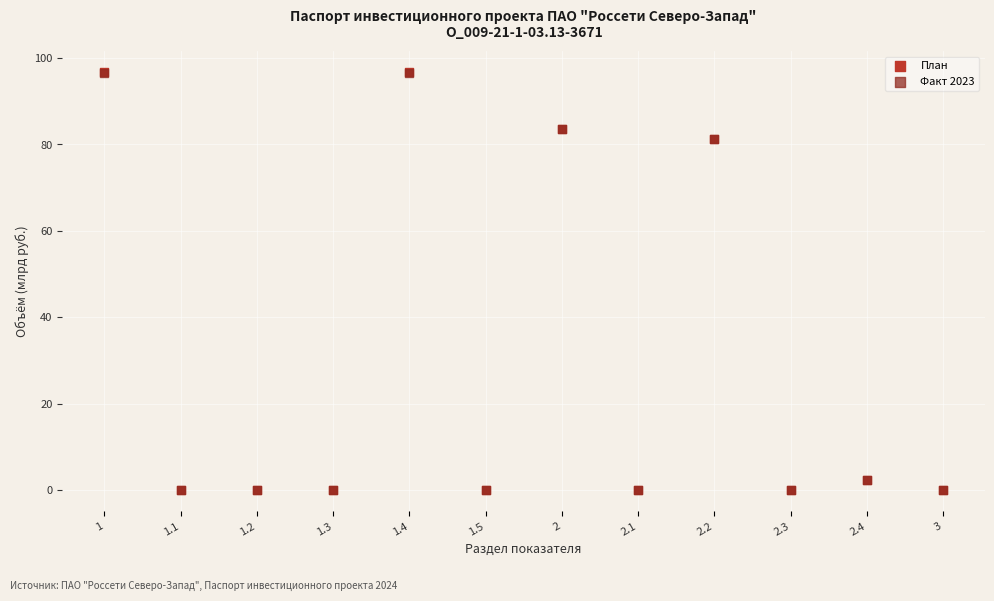

Which series has the largest Y range (max minus min)?

План